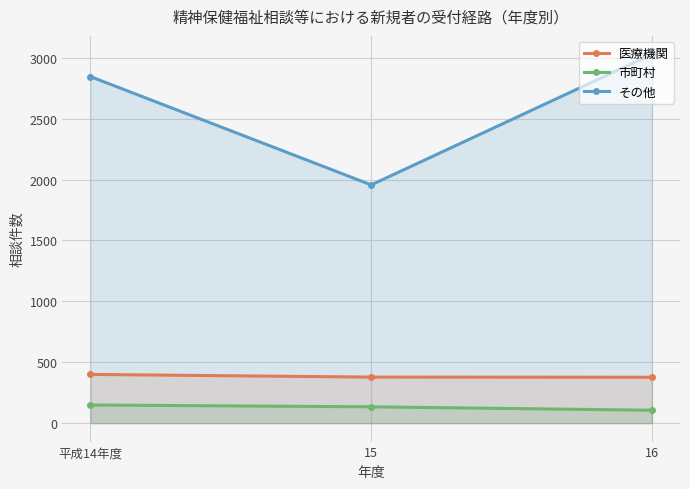

What is the label of the 1st point from the right?

16